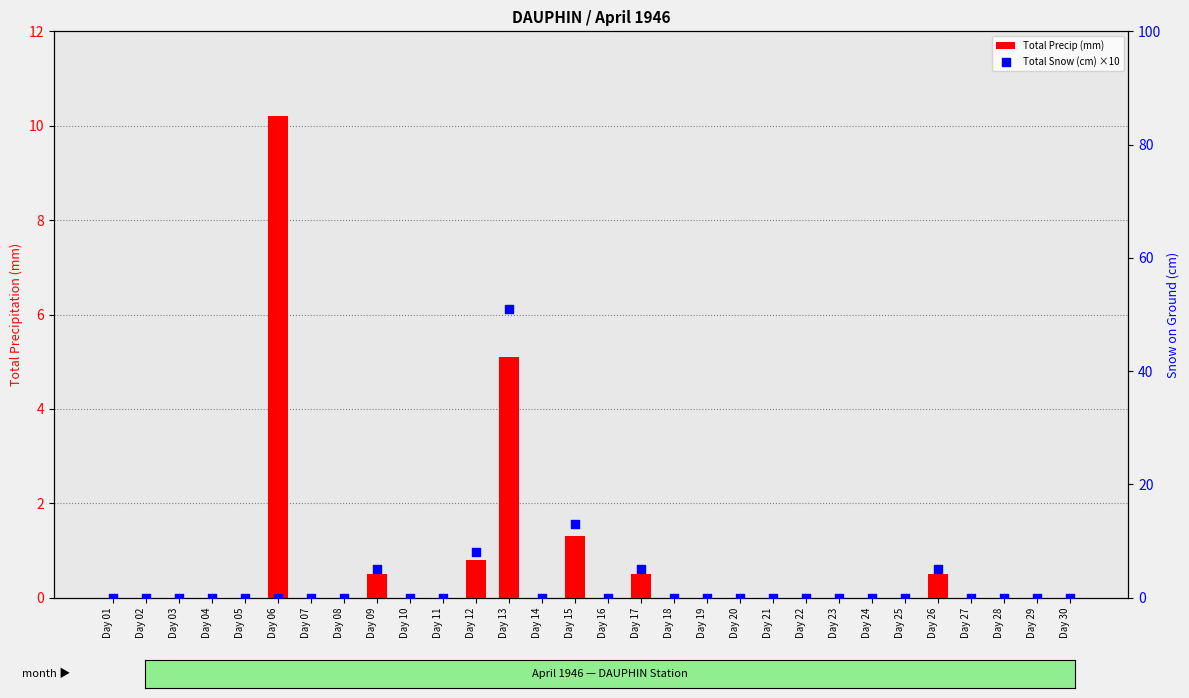

Which series has the largest total across all categories?

Total Snow (cm) ×10